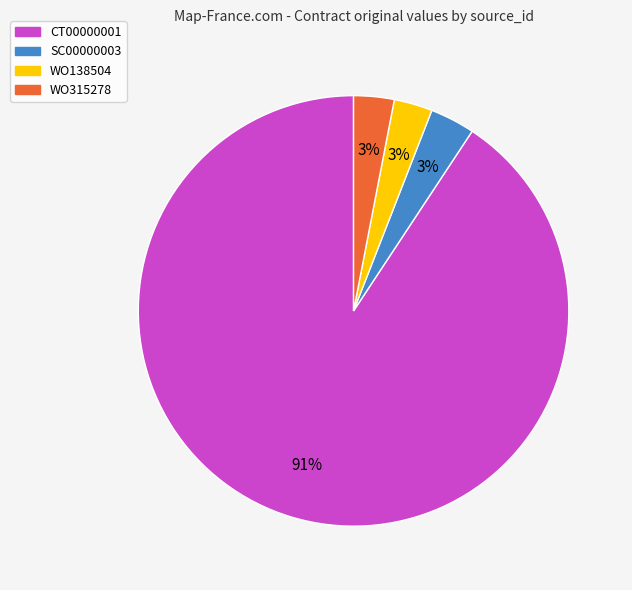

What is the largest slice in the pie chart?

CT00000001